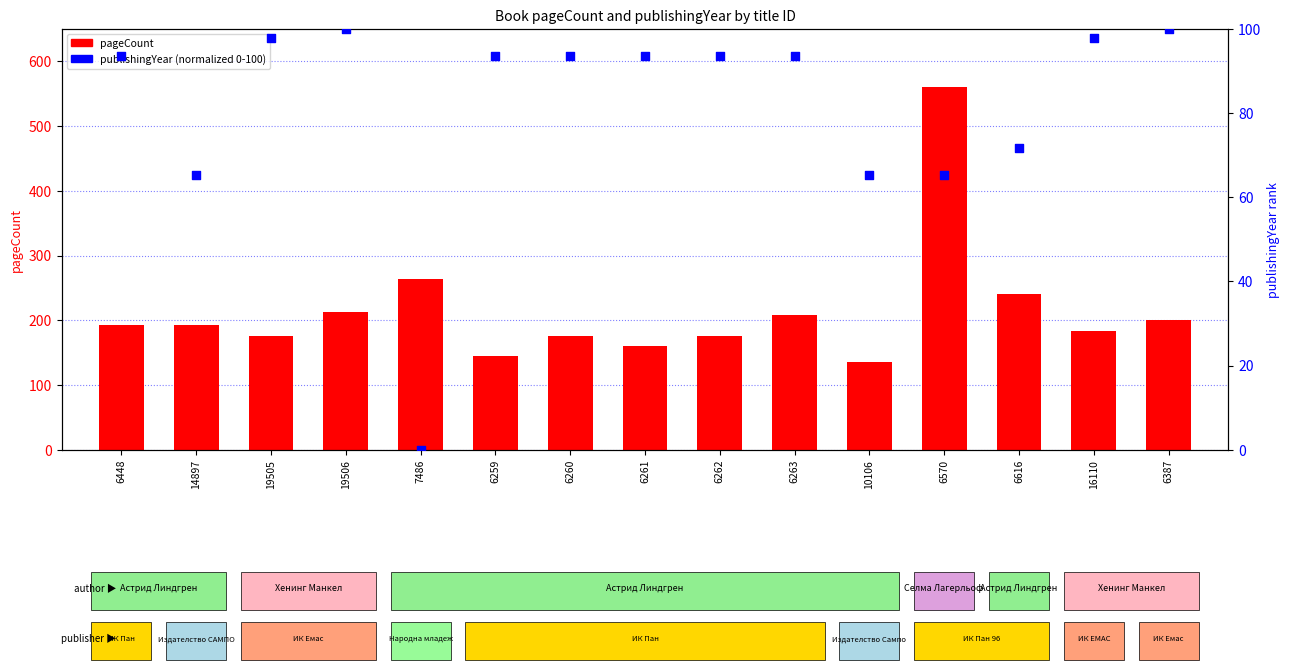

Is the value of publishingYear (normalized) at 6263 greater than the value of pageCount at 6259?

No